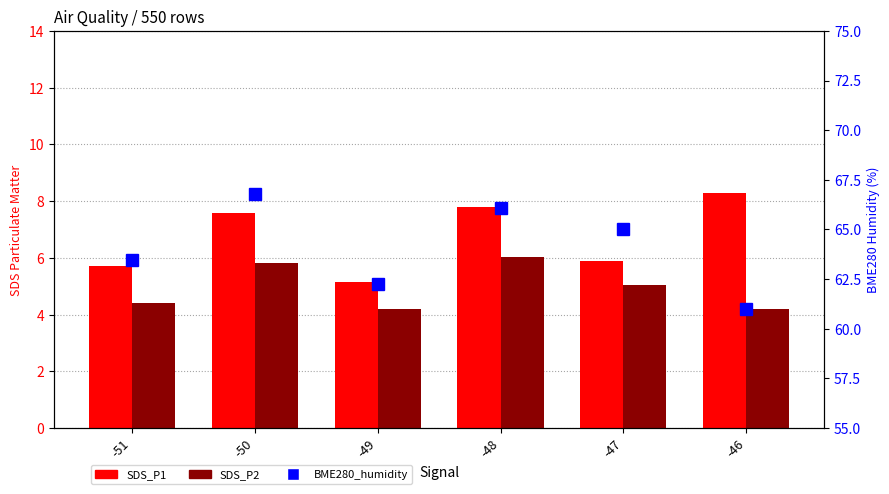

At how many categories does at least one series exceed 32?

6